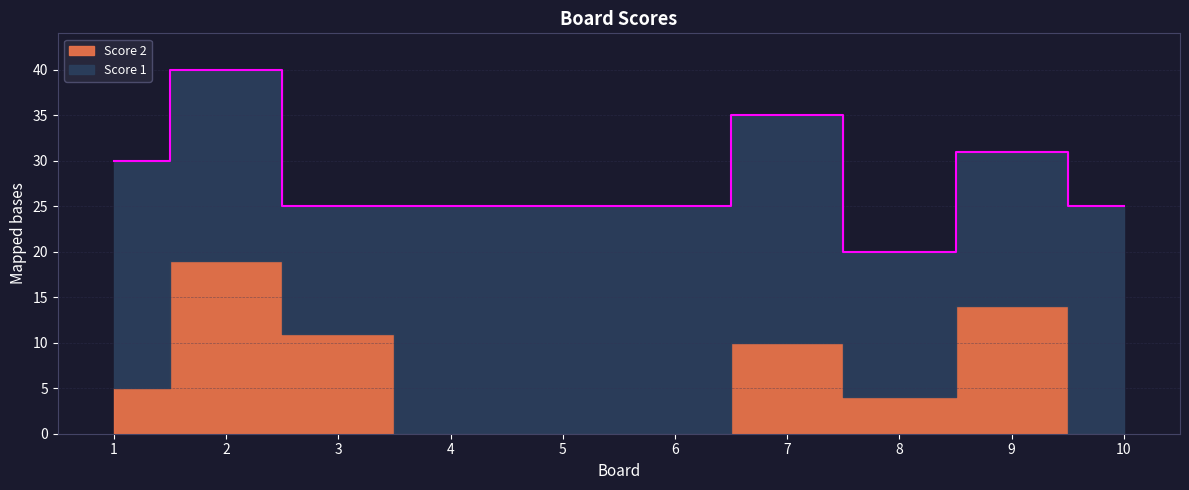

Which series has the widest spread of values?

Score 2